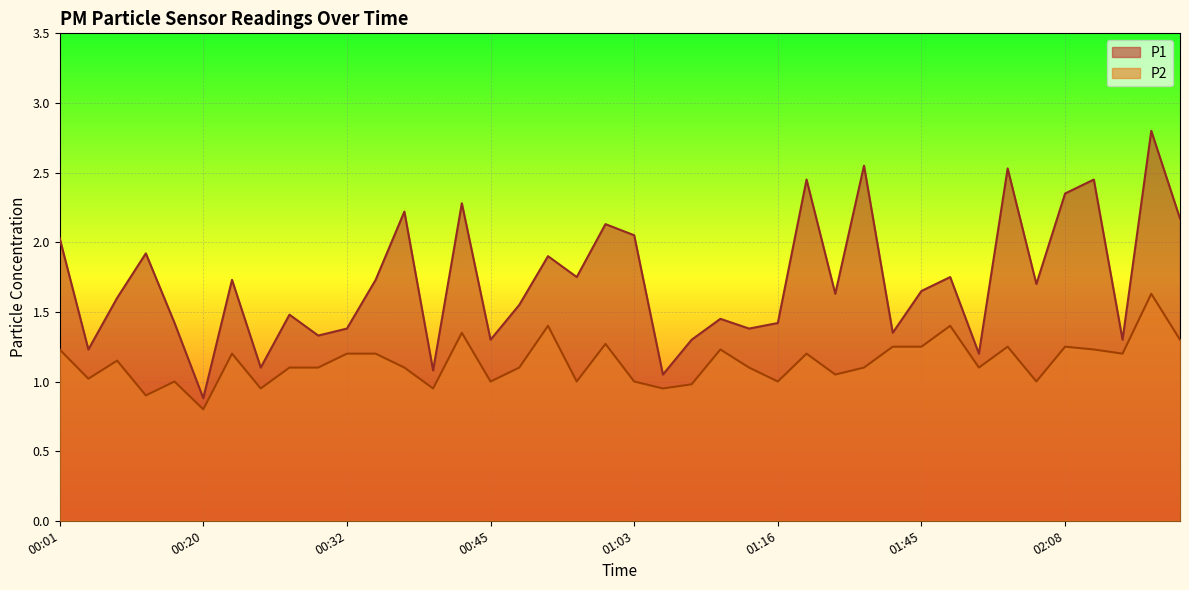

At which label is P1 closest to 1?

01:06